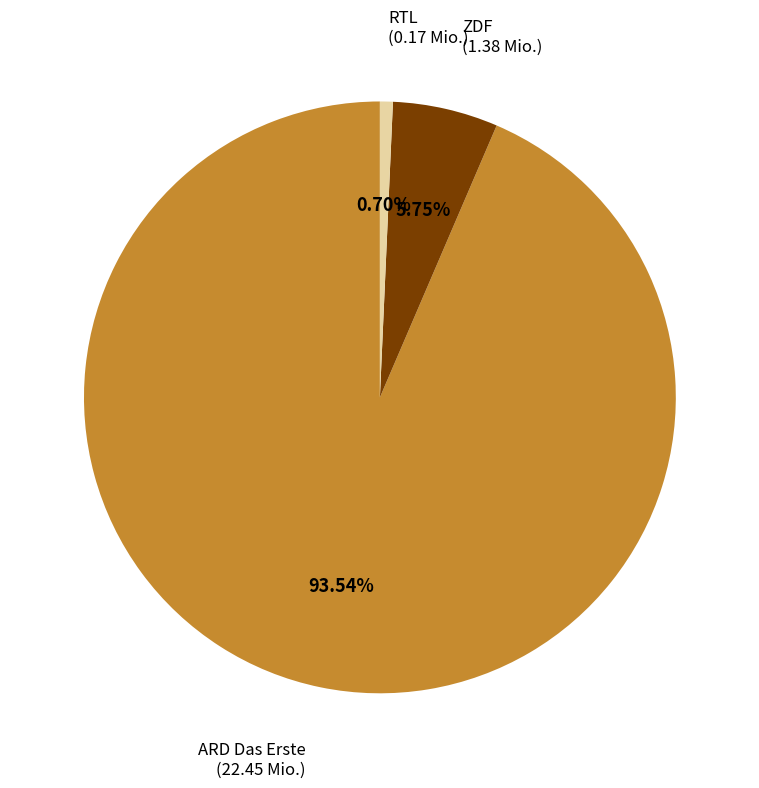

Does any single category account for the majority?

Yes